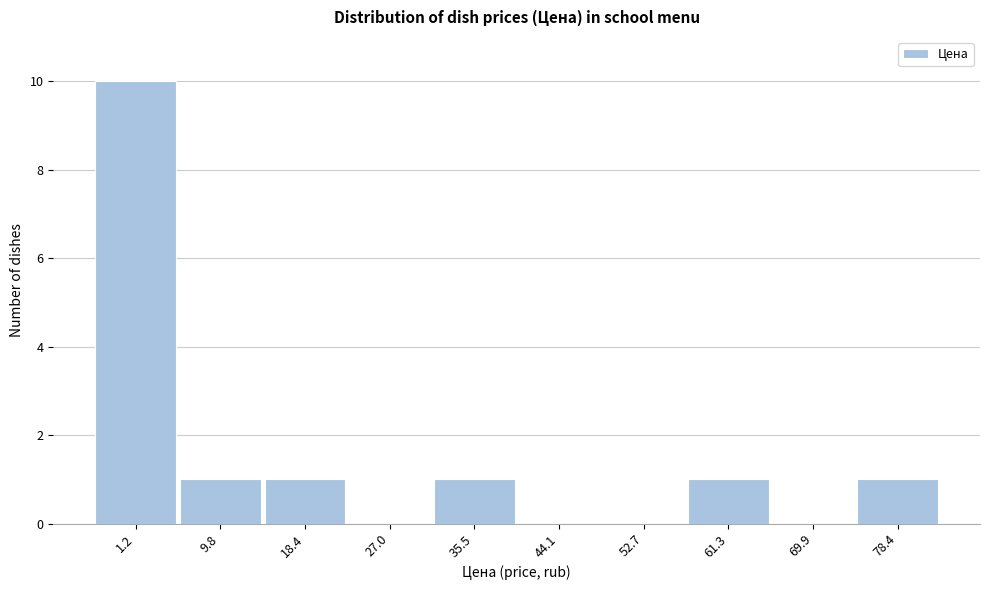

Reading left to right, list all the values displayed in this chart.

1.2=10	9.8=1	18.4=1	27.0=0	35.5=1	44.1=0	52.7=0	61.3=1	69.9=0	78.4=1